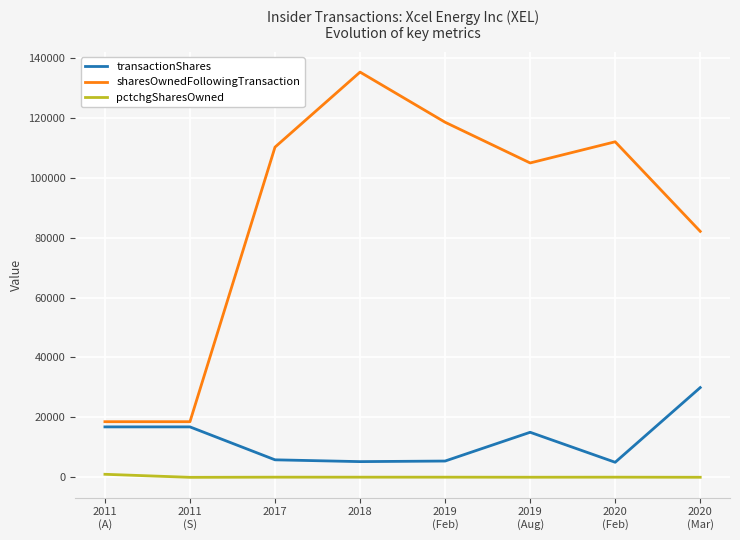

Which category has the highest value across all series?

2018